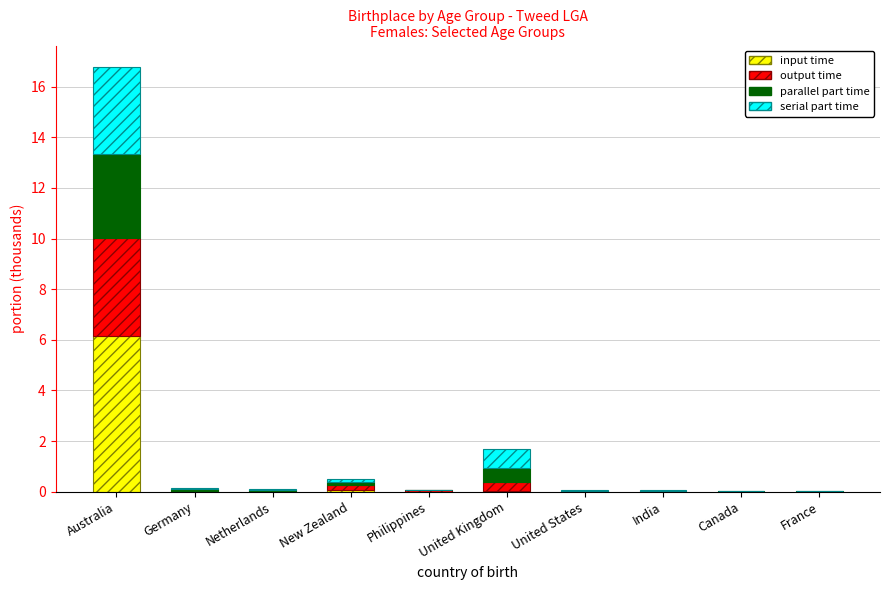

Count the number of categories in the chart.

10